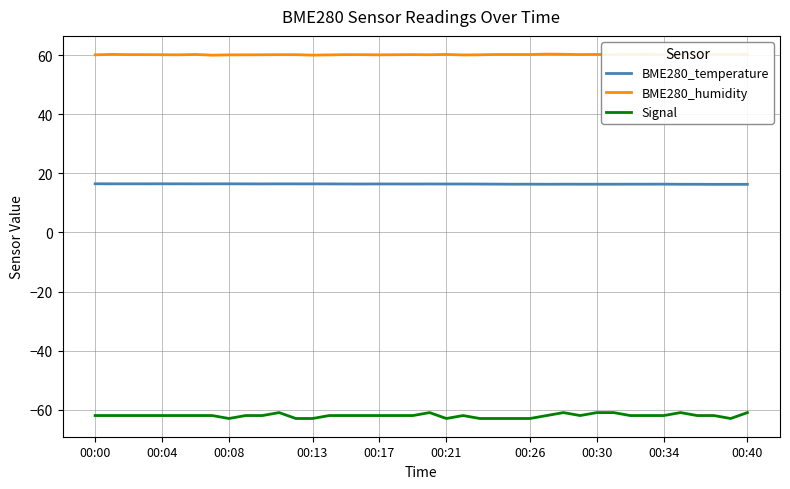

True or false: BME280_temperature and Signal cross at least once.

False